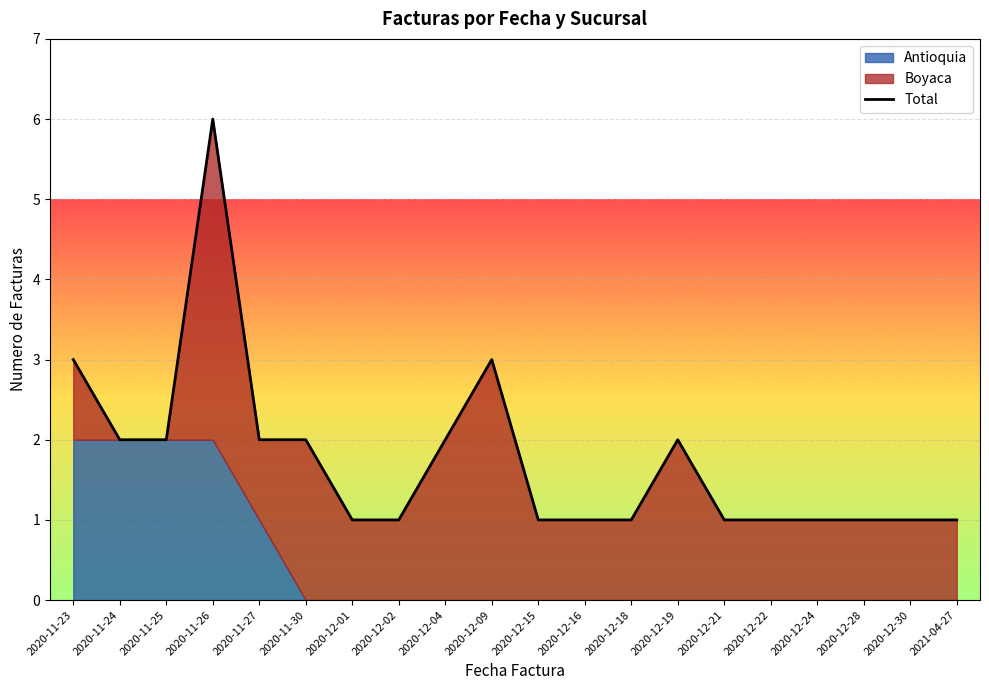

What position from the left is 2020-11-30?

6